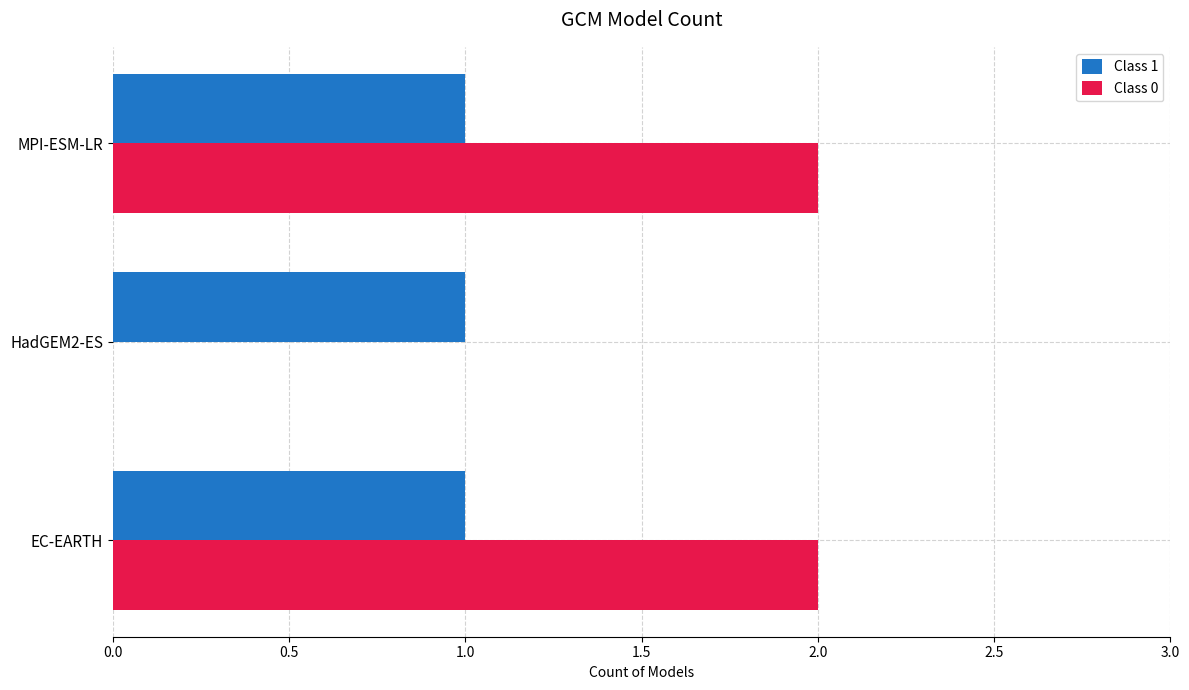

Between HadGEM2-ES and MPI-ESM-LR, which series saw the biggest shift?

Class 0